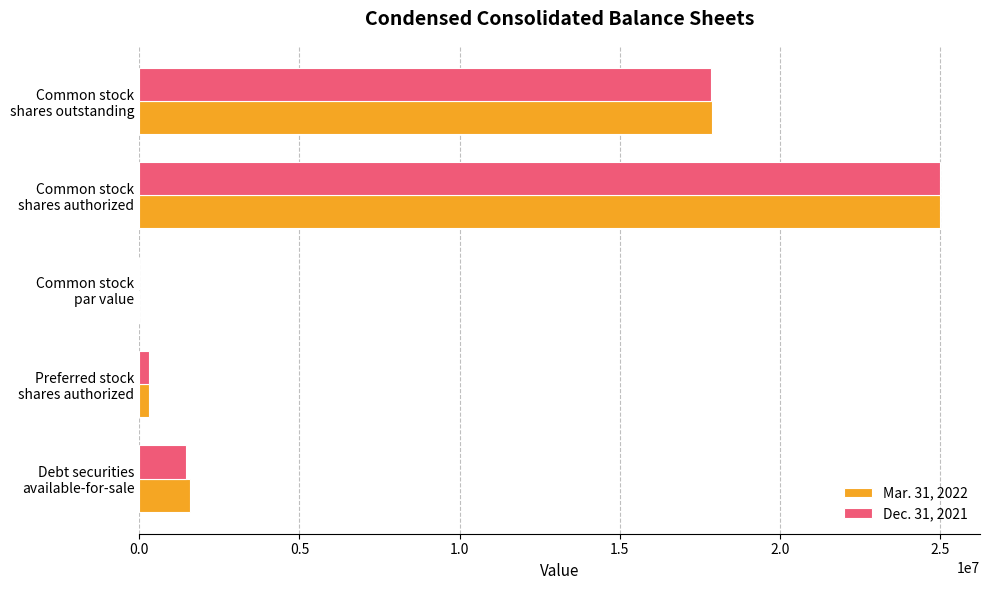

What are all the series names shown in the legend?

Mar. 31, 2022, Dec. 31, 2021